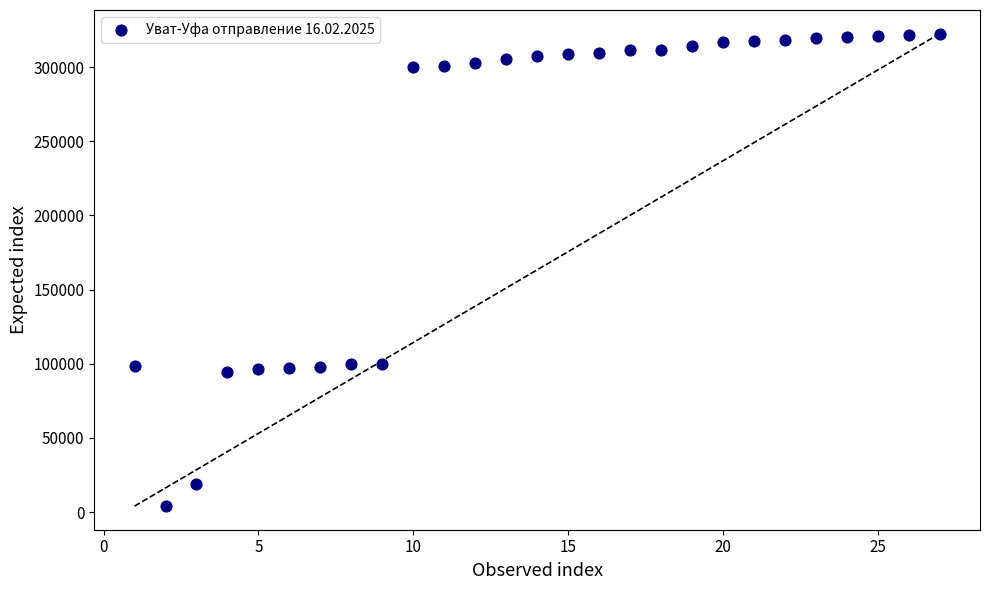

What is the range of X values (max minus min)?

26